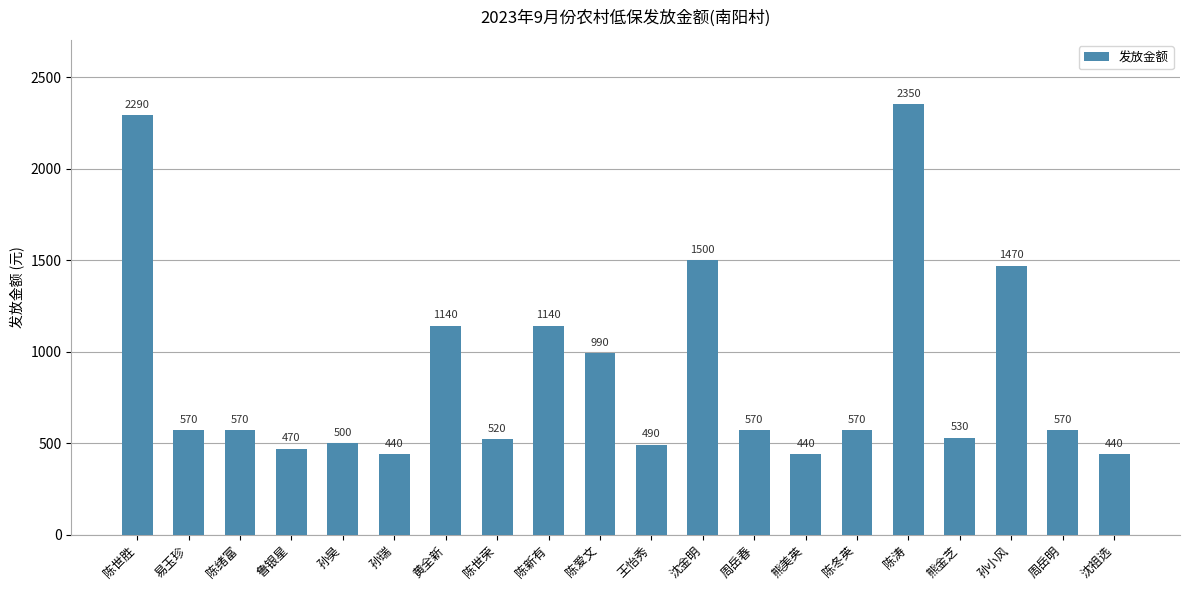

What is the change in value from 易玉珍 to 陈世荣?

-50